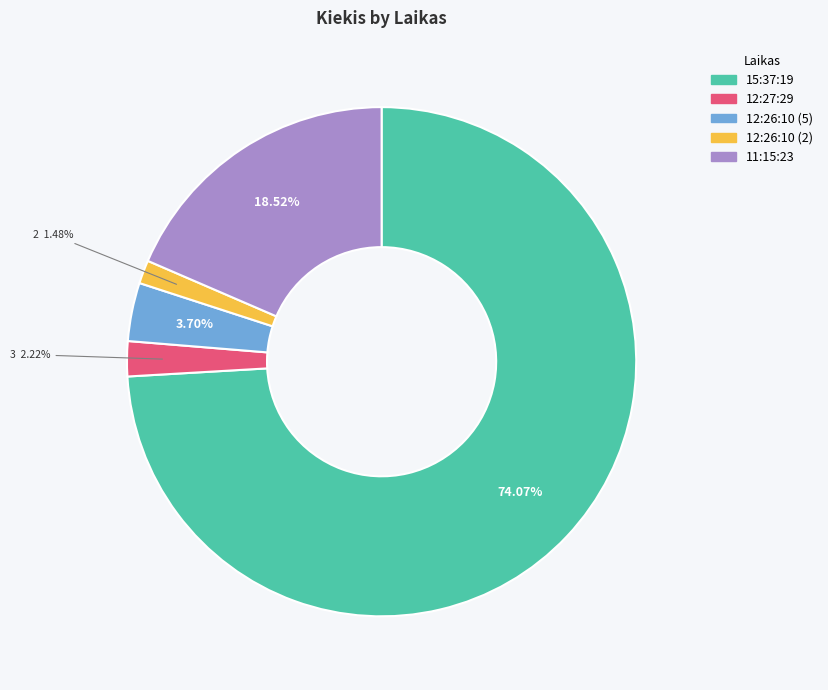

Which slice is the largest?

15:37:19